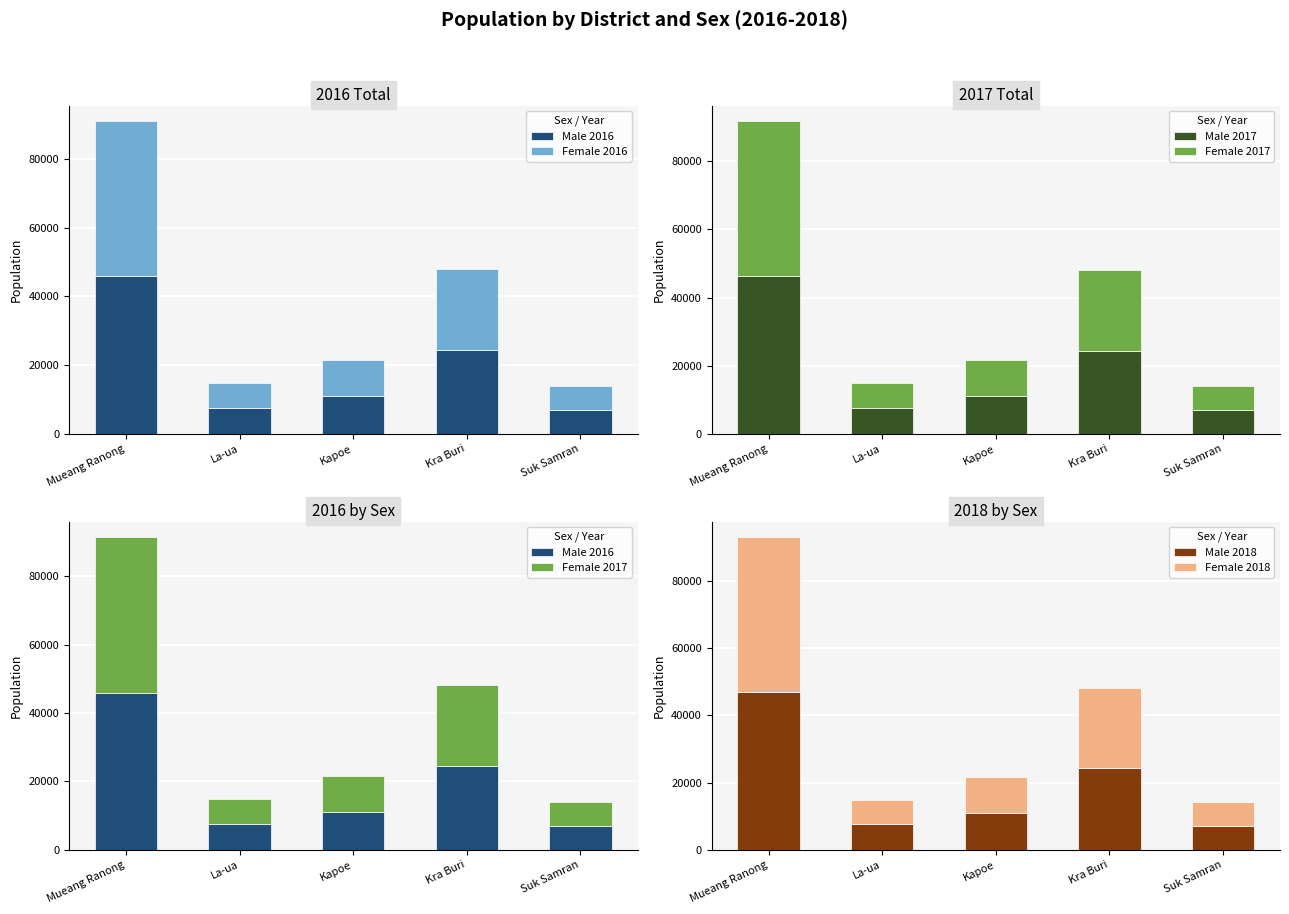

True or false: Male 2018 has a value of 46907 at Mueang Ranong.

True